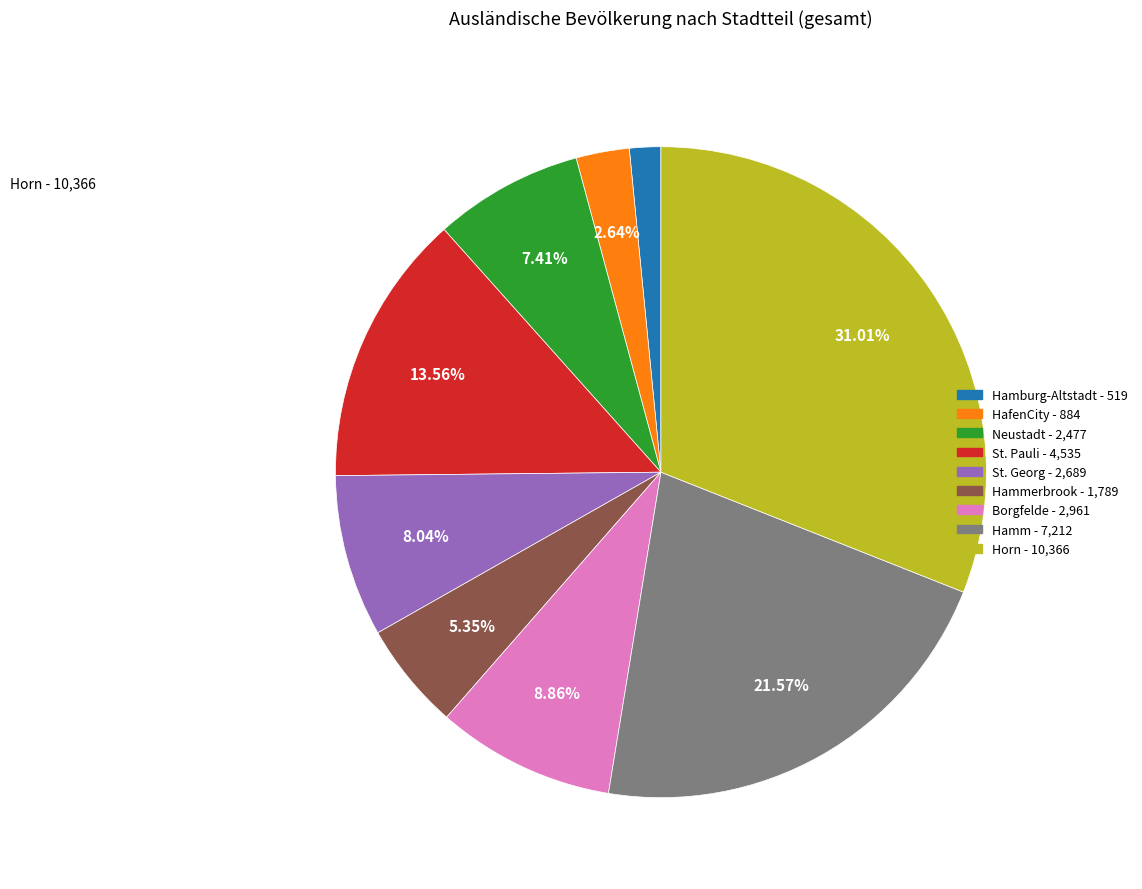

Does any single category account for the majority?

No